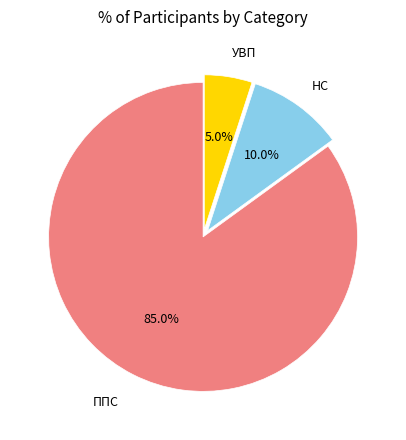

To the nearest percent, what is the average slice percentage?

33%